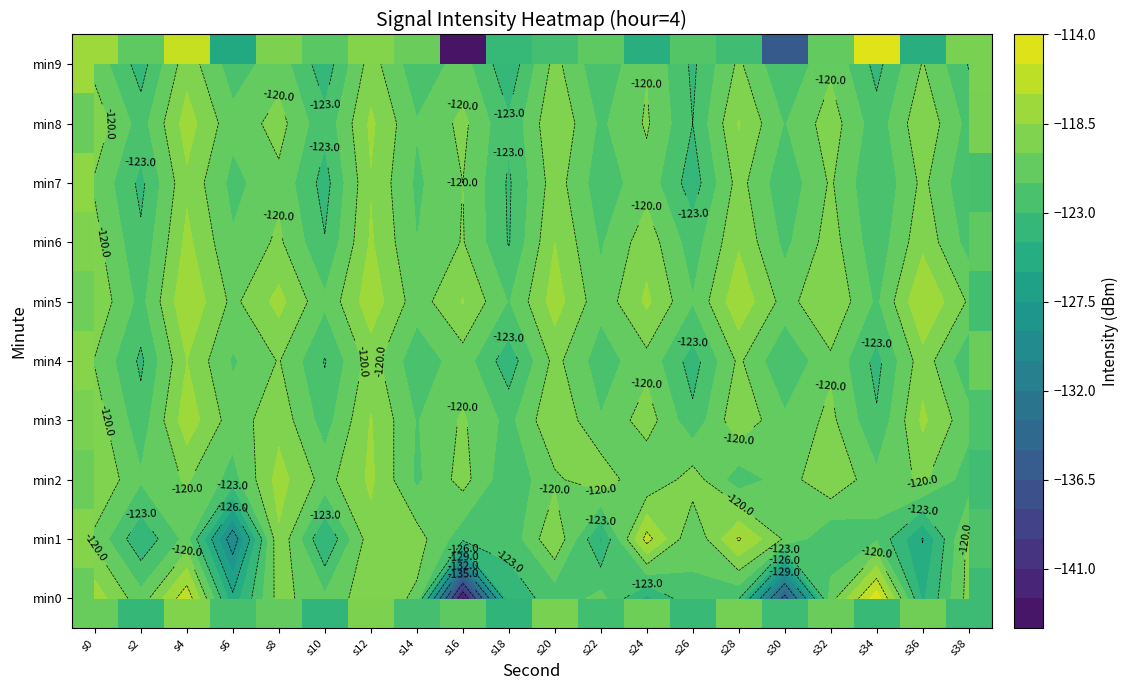

What is the average value of the min7 series?

-120.4